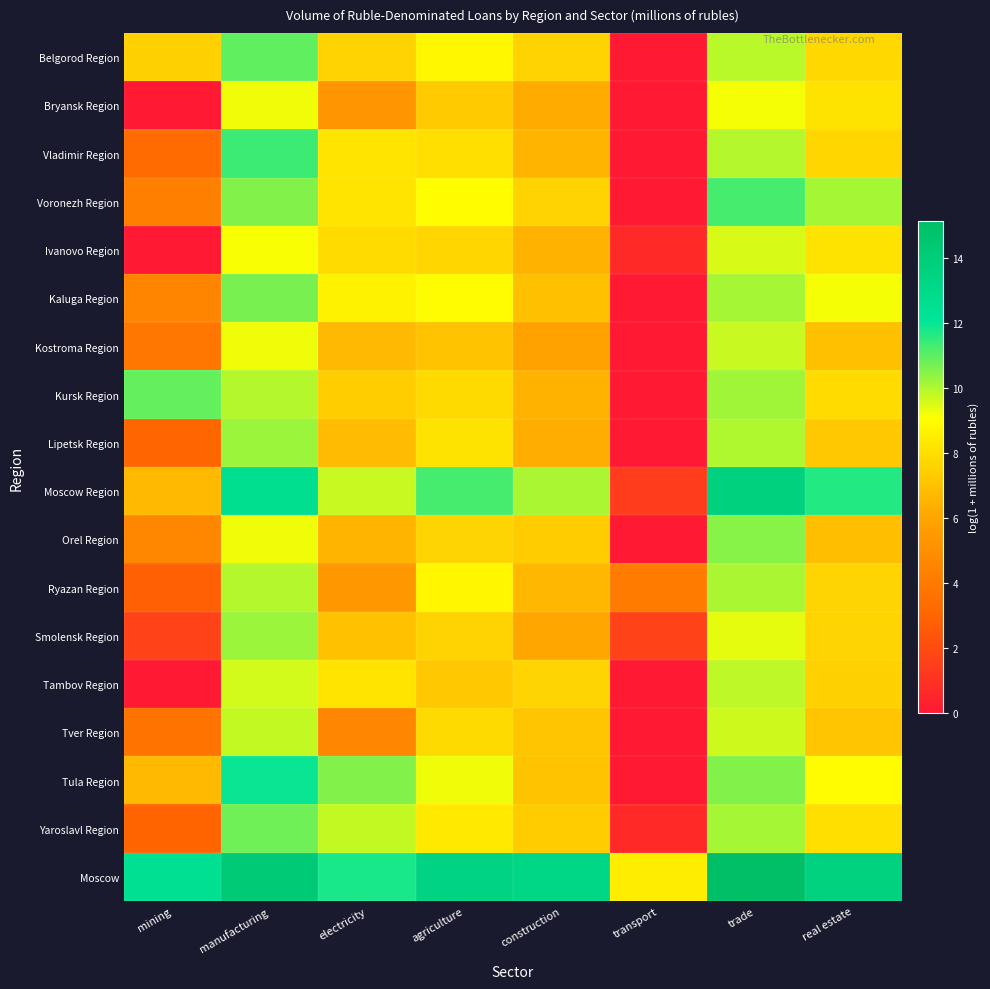

What is the total value across all series at trade?

188.9